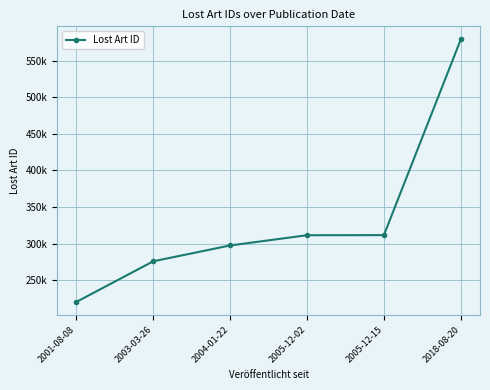

Is this an area chart (filled region under the line)?

No